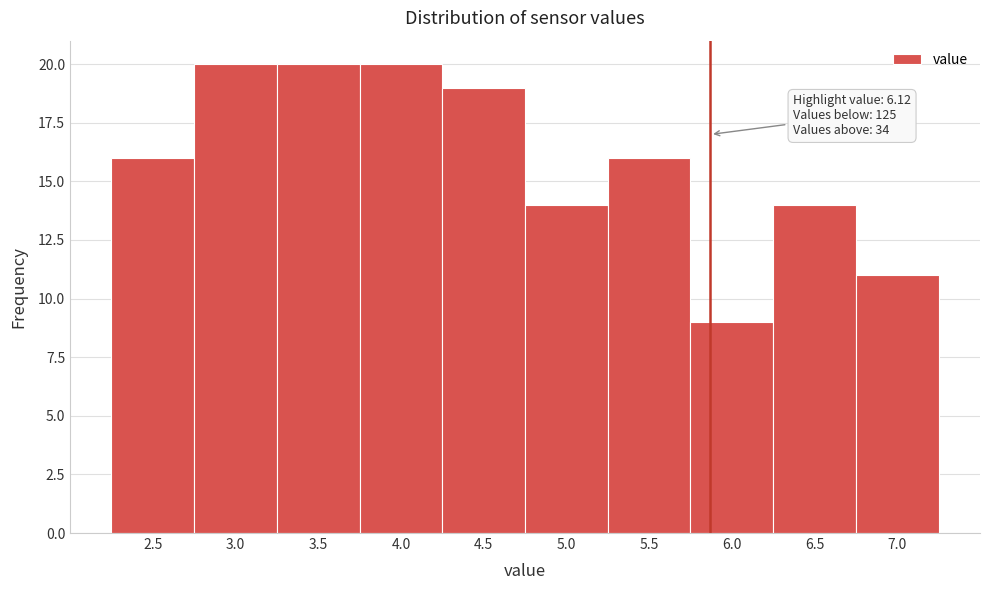

Reading right to left, transcribe all the data shown in this chart.

11	14	9	16	14	19	20	20	20	16